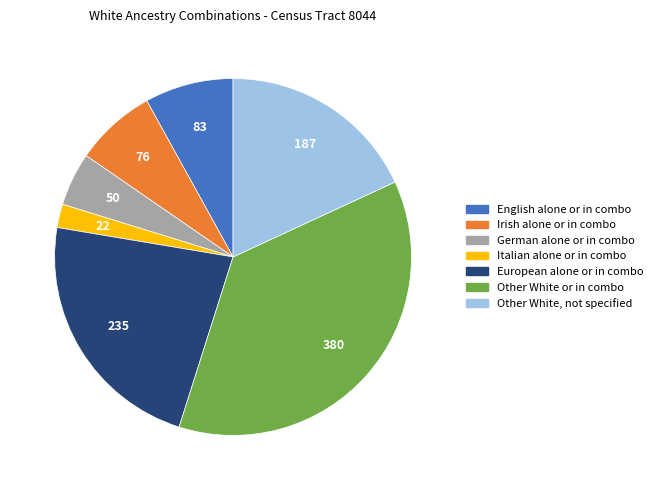

Does any single category account for the majority?

No